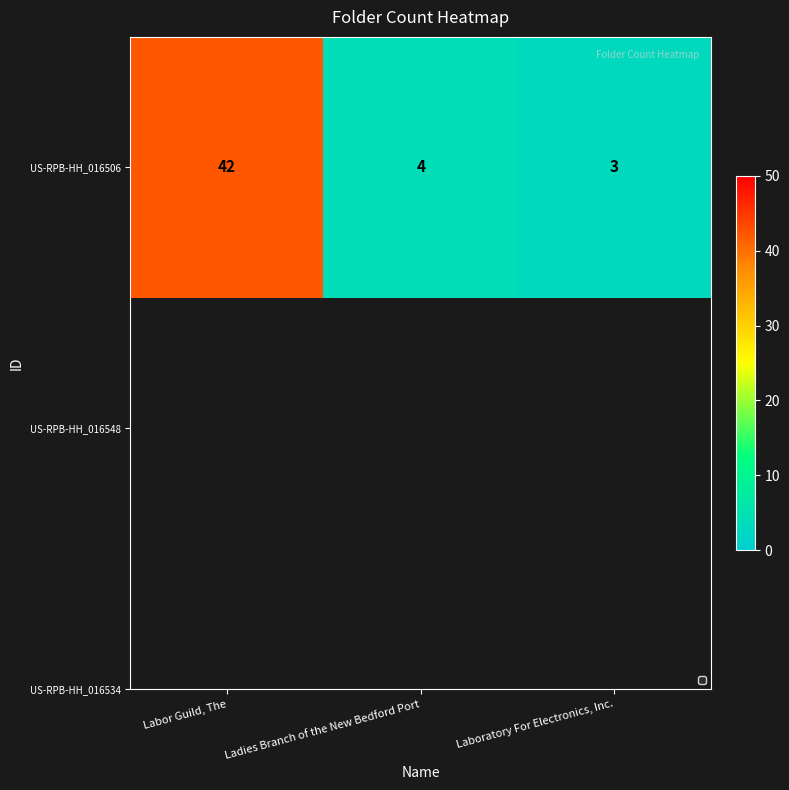

What is the smallest value displayed?

3